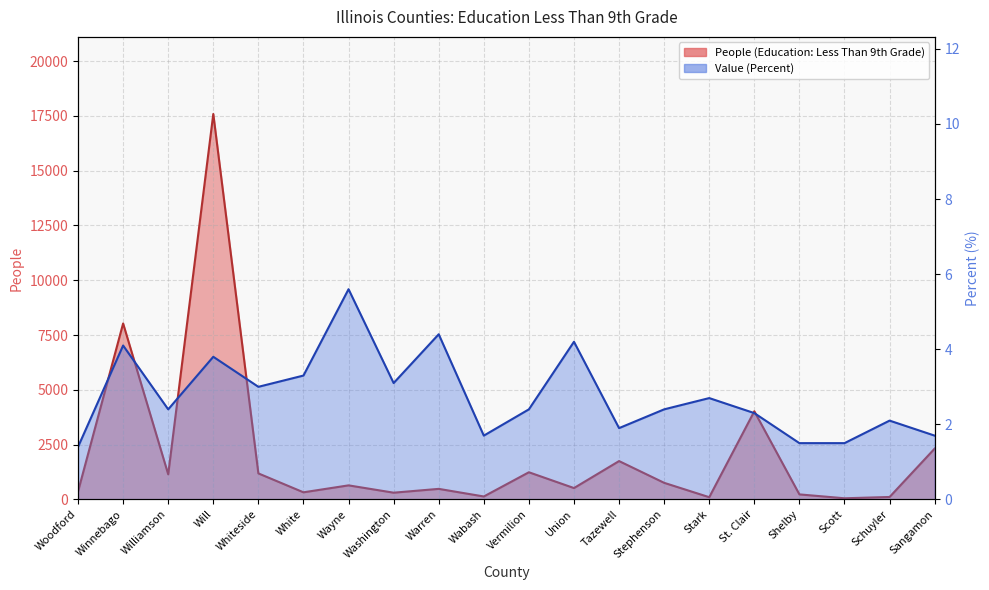

Is the value of Value (Percent) at Schuyler greater than the value of People (Education: Less Than 9th Grade) at Wabash?

No